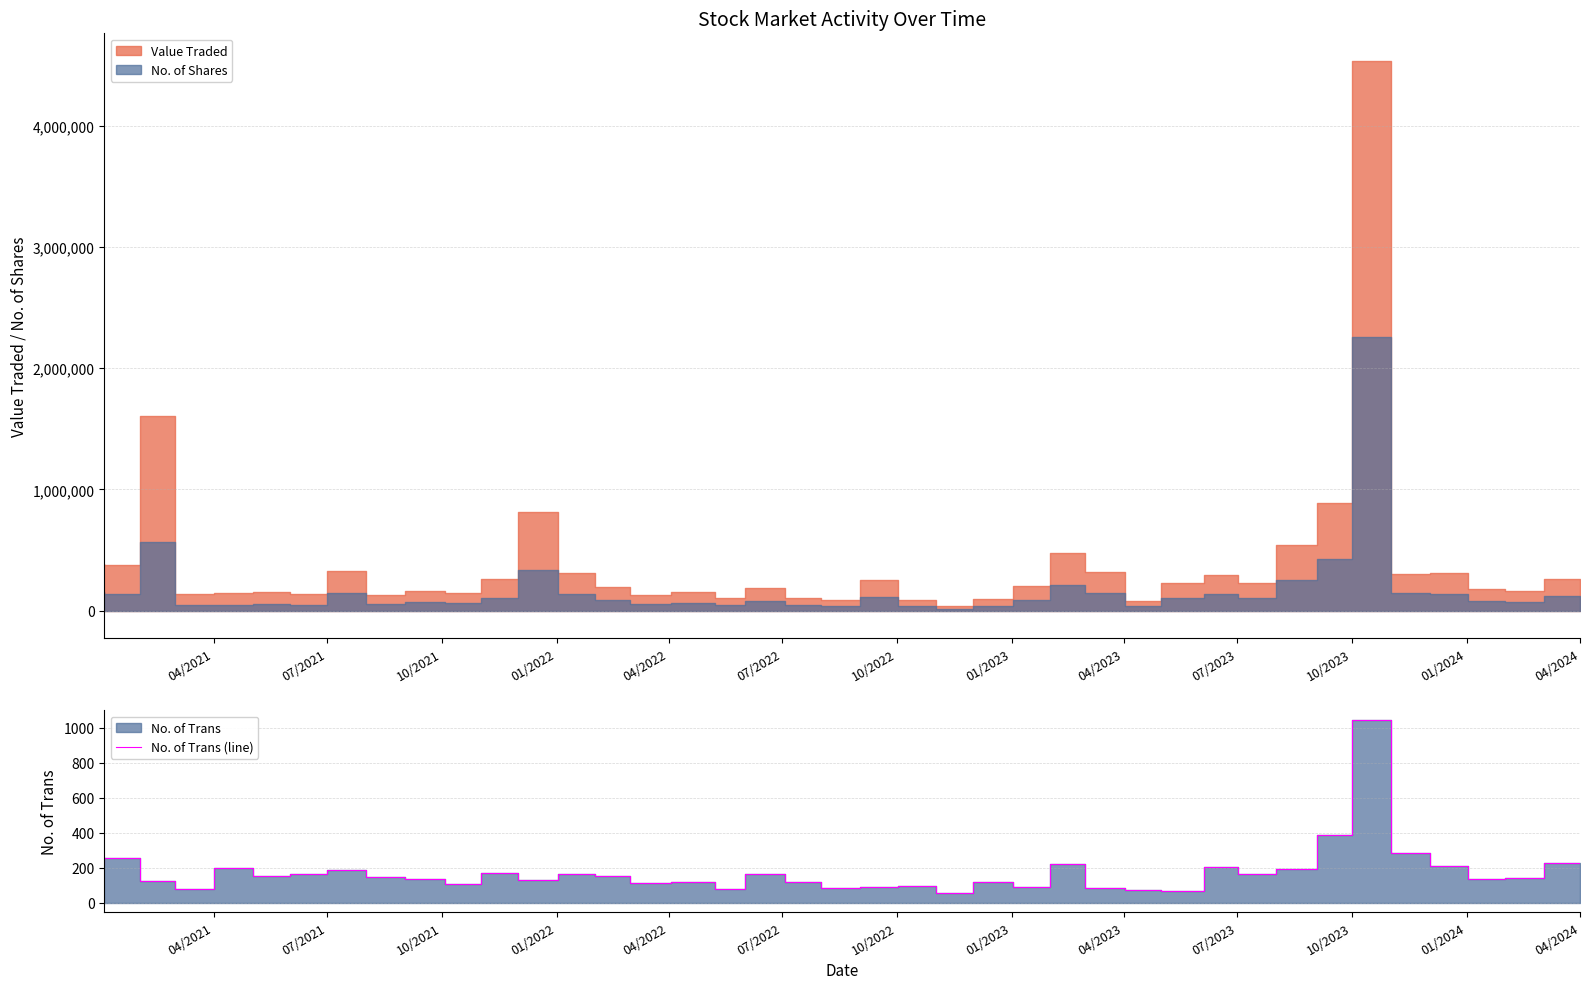

True or false: the data has more than 0 interior local peaks.

True